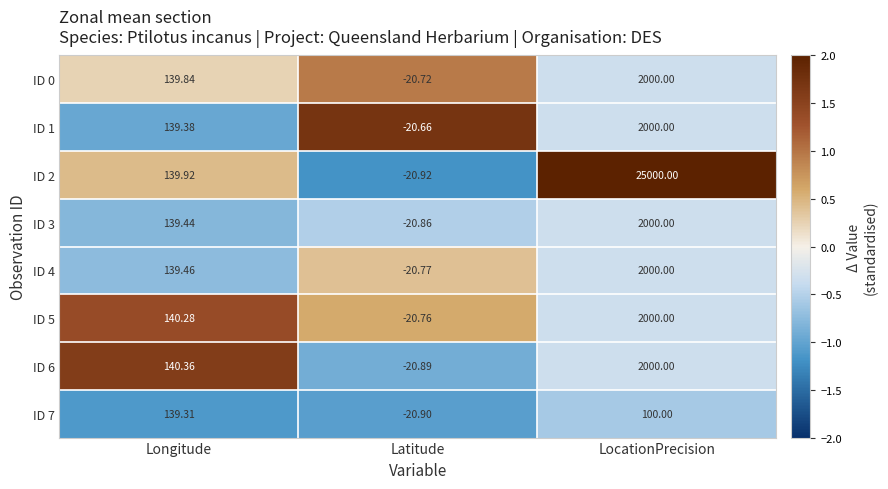

What is the minimum value shown in the chart?

-20.9